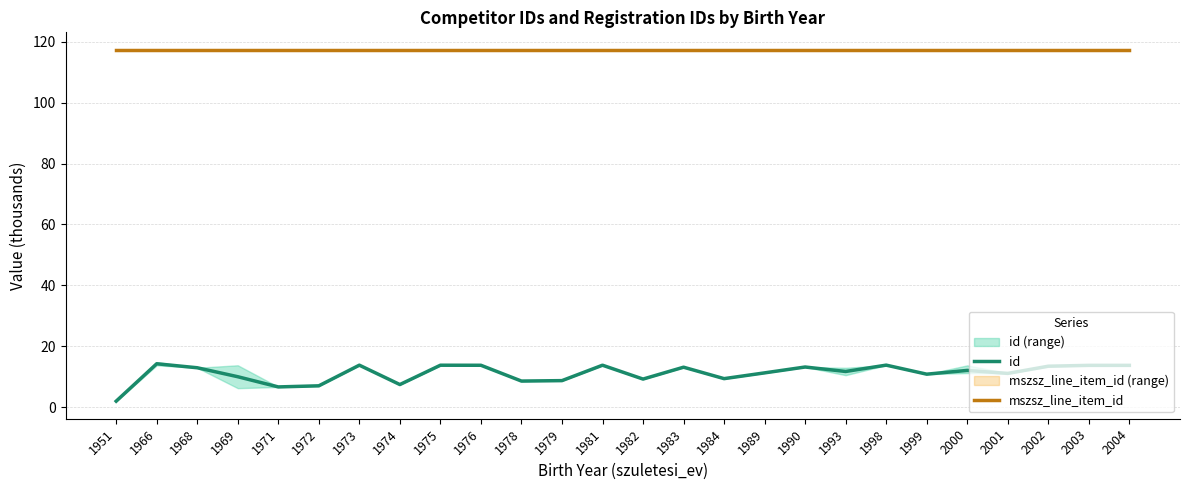

Reading right to left, what are all the values shown in this chart?

id: 2004=13.7	2003=13.7	2002=13.4	2001=11.0	2000=12.0	1999=10.8	1998=13.8	1993=11.7	1990=13.2	1989=11.2	1984=9.3	1983=13.1	1982=9.2	1981=13.7	1979=8.7	1978=8.5	1976=13.7	1975=13.7	1974=7.4	1973=13.8	1972=7.0	1971=6.6	1969=10.0	1968=12.9	1966=14.2	1951=1.9
mszsz_line_item_id: 2004=117.4	2003=117.4	2002=117.4	2001=117.4	2000=117.4	1999=117.4	1998=117.4	1993=117.4	1990=117.4	1989=117.4	1984=117.4	1983=117.4	1982=117.4	1981=117.4	1979=117.4	1978=117.4	1976=117.4	1975=117.4	1974=117.4	1973=117.4	1972=117.4	1971=117.4	1969=117.4	1968=117.4	1966=117.4	1951=117.4